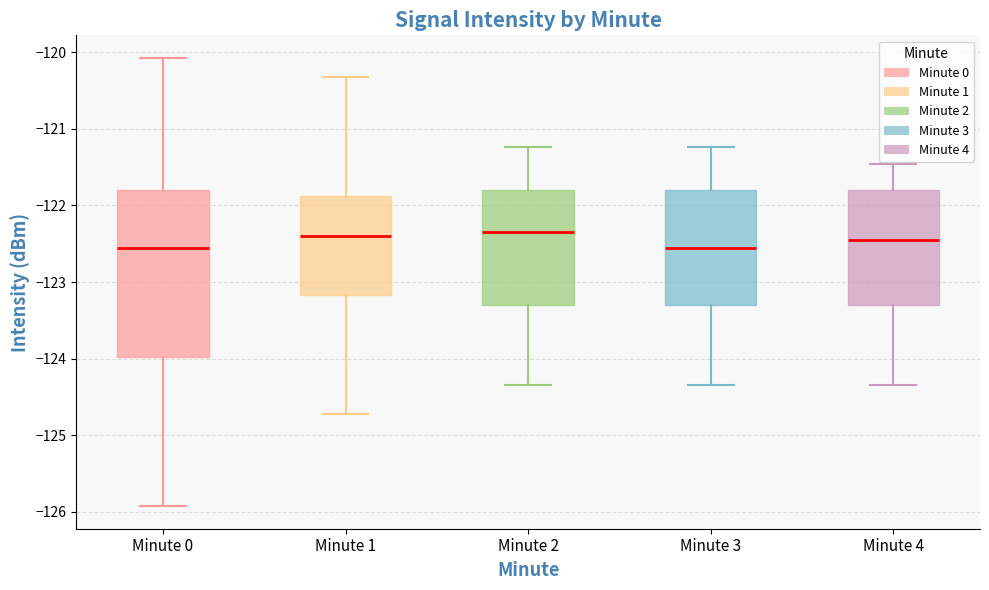

Reading left to right, transcribe this box plot: for each box, give where its median line is, the range the box spans, and where its two whiskers end, as read against the y-axis. The values are not printed on the chart, so give them approximately, as read against the axis.

Minute 0: median -122.6, box -124.0 to -121.8, whiskers -125.9 to -120.1
Minute 1: median -122.4, box -123.2 to -121.9, whiskers -124.7 to -120.3
Minute 2: median -122.3, box -123.3 to -121.8, whiskers -124.3 to -121.2
Minute 3: median -122.6, box -123.3 to -121.8, whiskers -124.3 to -121.2
Minute 4: median -122.5, box -123.3 to -121.8, whiskers -124.3 to -121.5